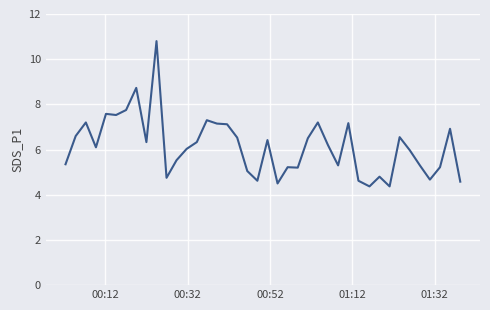

What is the difference between the maximum and minimum values?

6.4